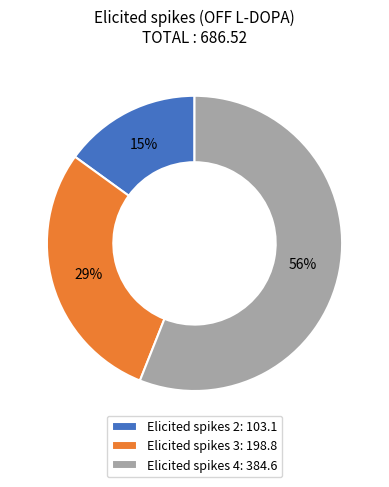

How many slices are in this pie chart?

3